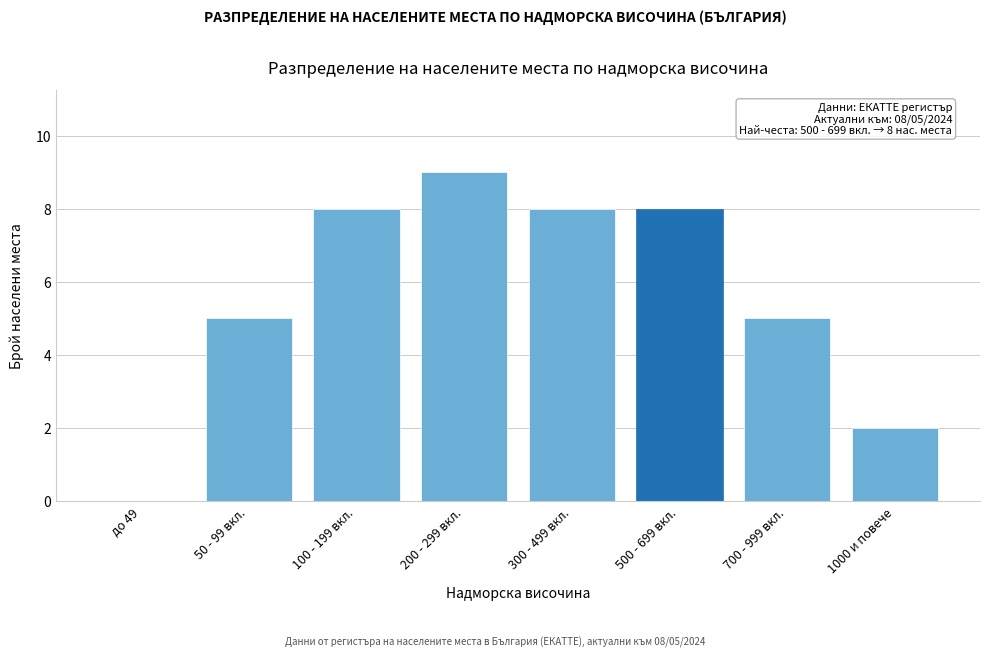

Reading left to right, transcribe all the data shown in this chart.

до 49=0	50 - 99 вкл.=5	100 - 199 вкл.=8	200 - 299 вкл.=9	300 - 499 вкл.=8	500 - 699 вкл.=8	700 - 999 вкл.=5	1000 и повече=2